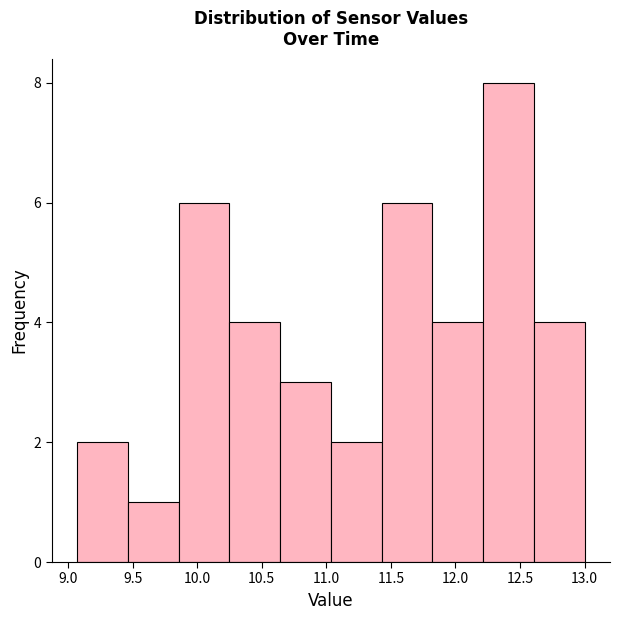

Reading left to right, list every bar in this chart as the range it spans on the x-axis followed by its height. Neither the bar edges nor the heights are printed on the chart, so give them approximately, as read against the axes.

9.05 to 9.45: 2
9.45 to 9.85: 1
9.85 to 10.25: 6
10.25 to 10.65: 4
10.65 to 11.05: 3
11.05 to 11.45: 2
11.45 to 11.80: 6
11.80 to 12.20: 4
12.20 to 12.60: 8
12.60 to 13.00: 4